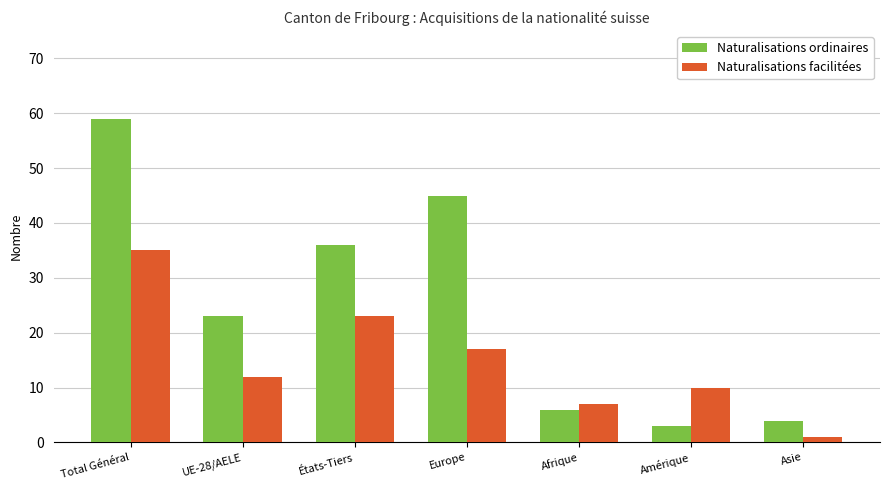

How many series are shown in this chart?

2